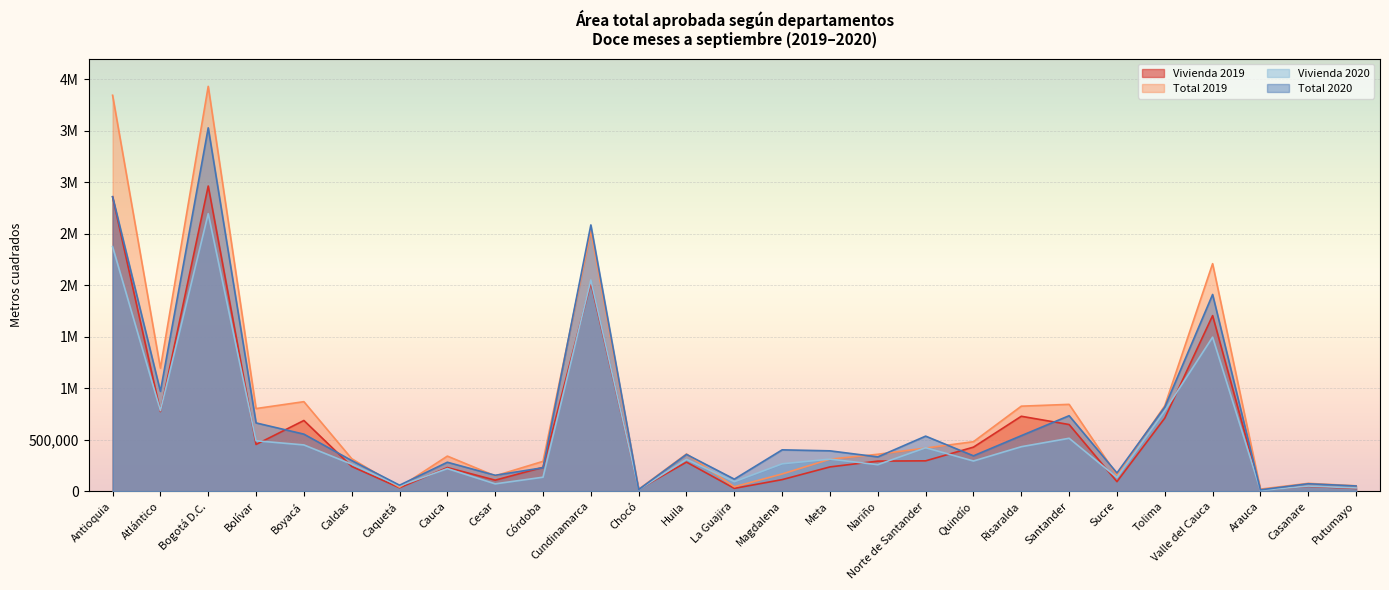

Does the chart display data point markers on the line(s)?

No